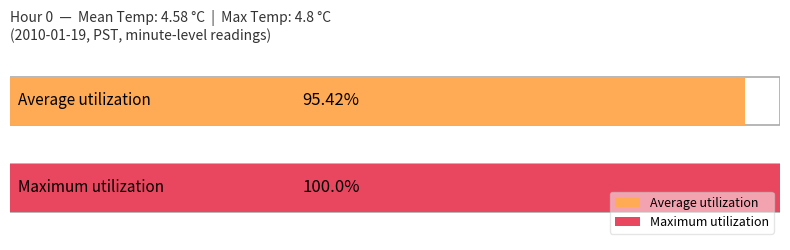

At 2, list the series in order from largest to smallest.

Maximum utilization, Average utilization